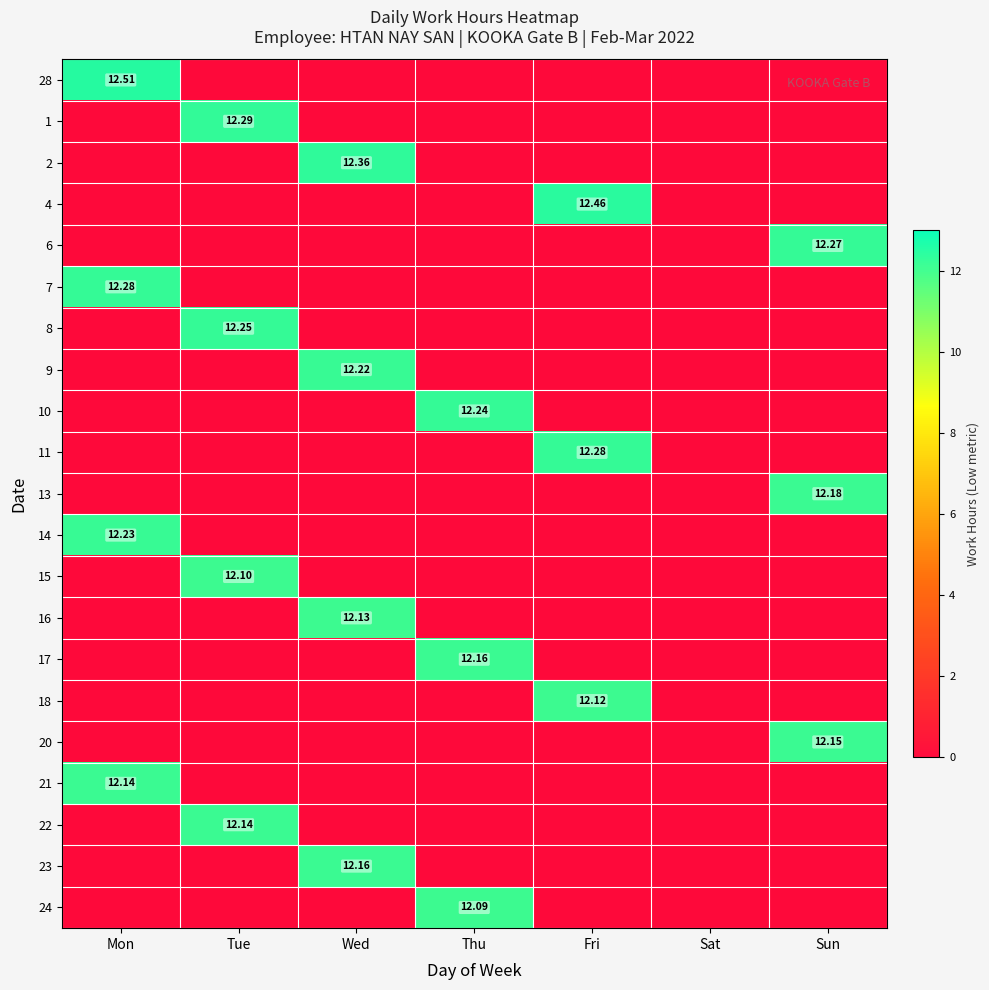

How many positive values does the 18 series have?

1